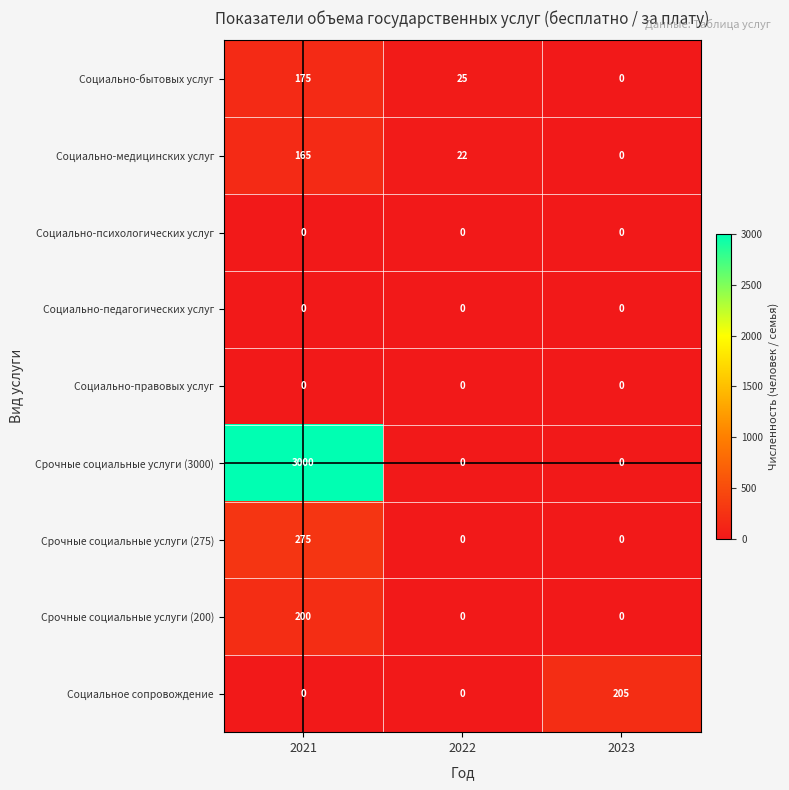

At which category is the sum across all series the highest?

2021